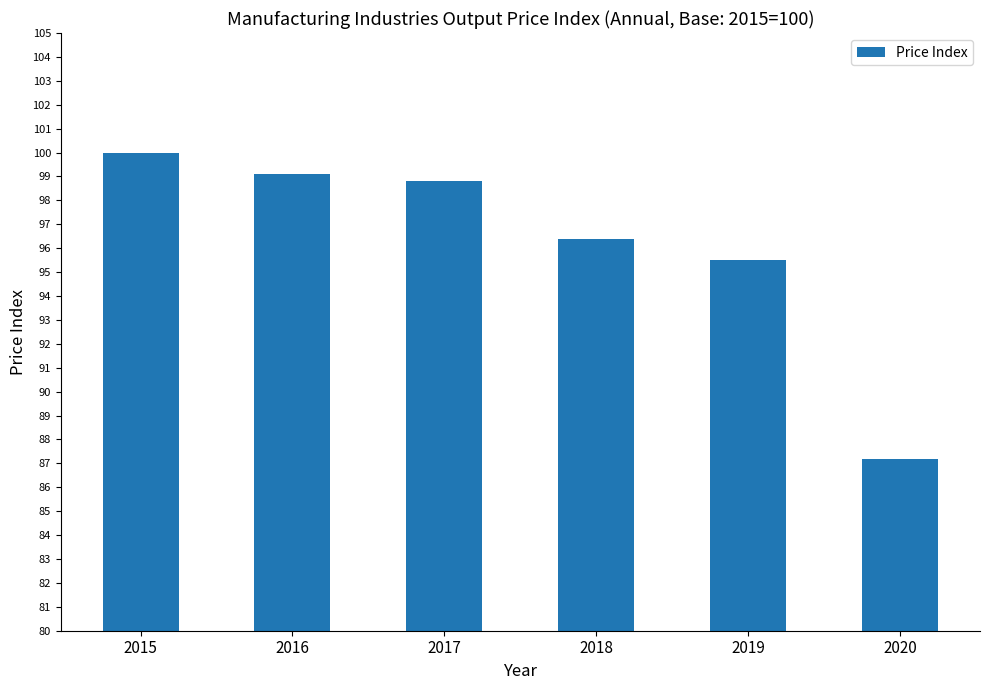

Rank the categories by value from lowest to highest.

2020, 2019, 2018, 2017, 2016, 2015